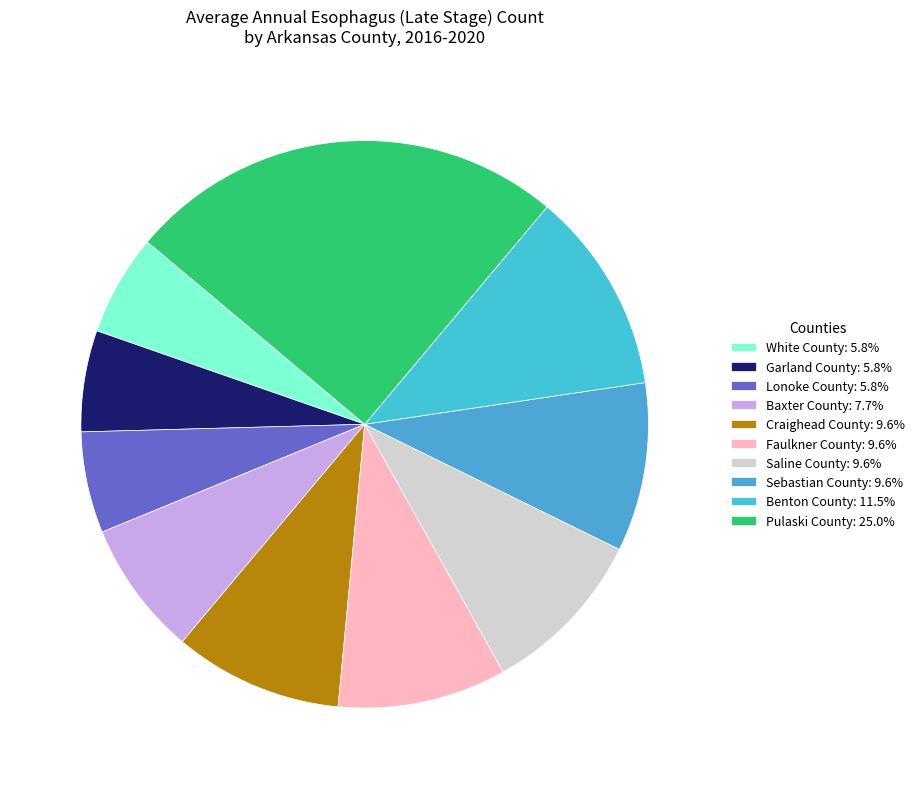

How many segments does this pie chart have?

10